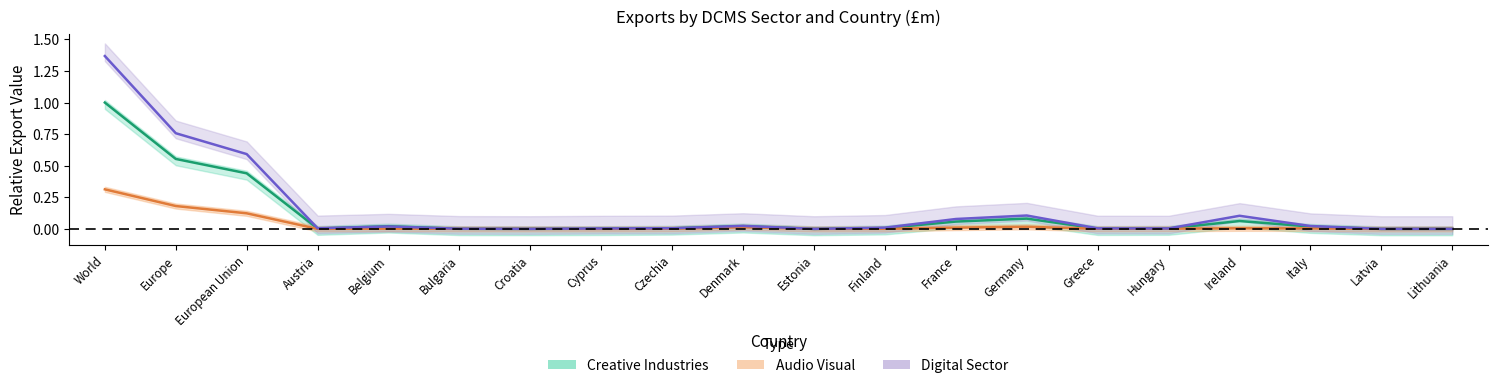

Between Estonia and Hungary, which is larger?

Hungary